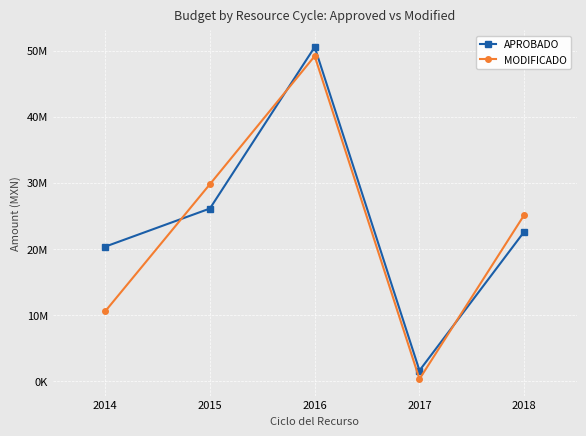

What is the difference between the MODIFICADO values at 2016 and 2015?

19394475.3